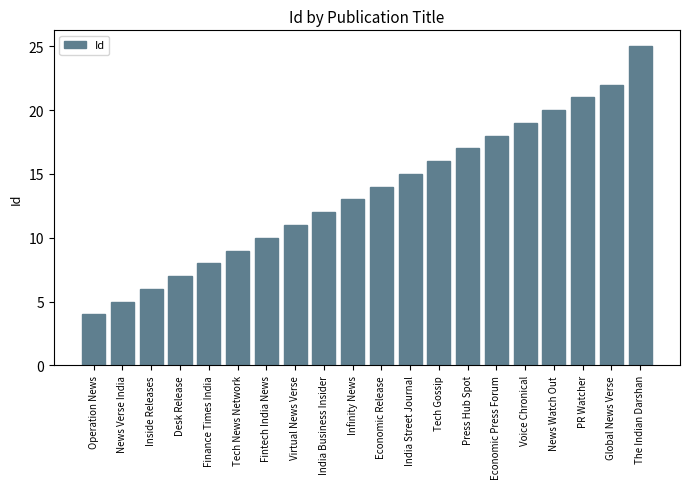

Reading left to right, what are all the values shown in this chart?

4	5	6	7	8	9	10	11	12	13	14	15	16	17	18	19	20	21	22	25